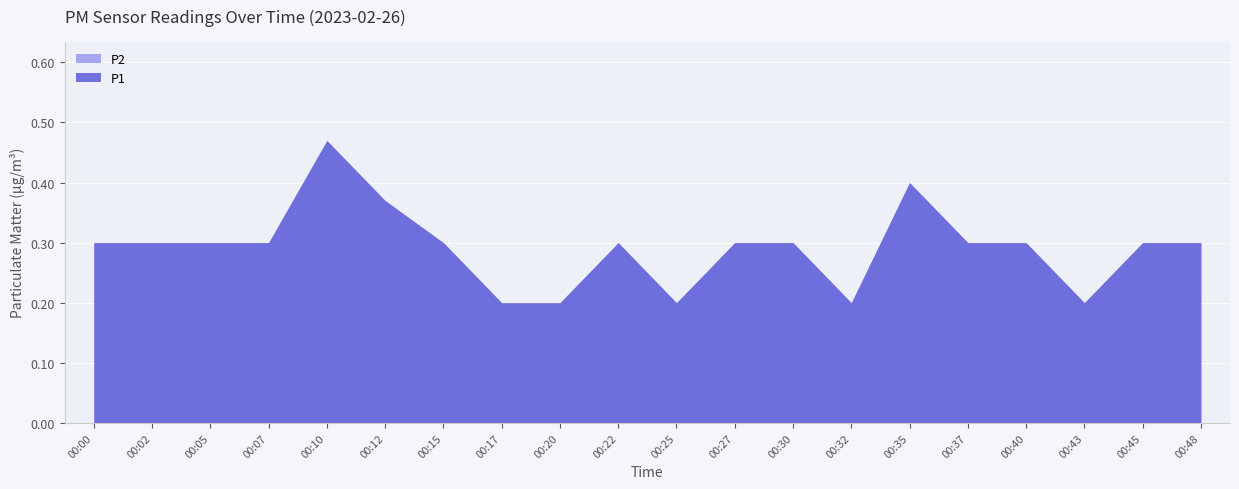

In P1, how many points are lower than both neighbors (excluding endpoints)?

3